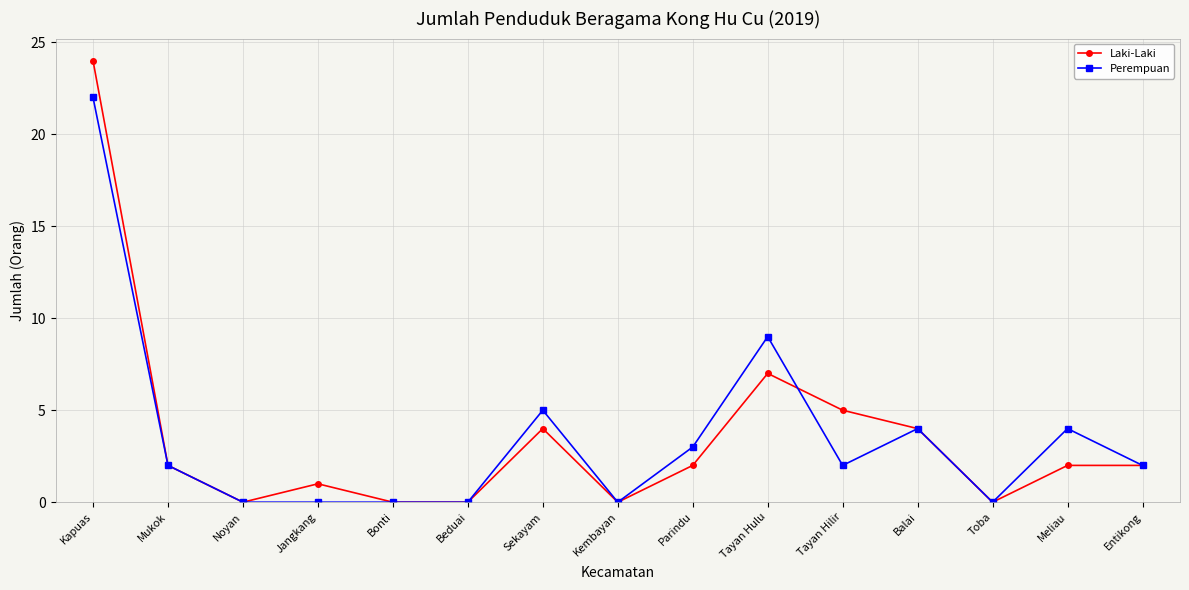

What is the difference between the highest and lowest values at Tayan Hilir?

3